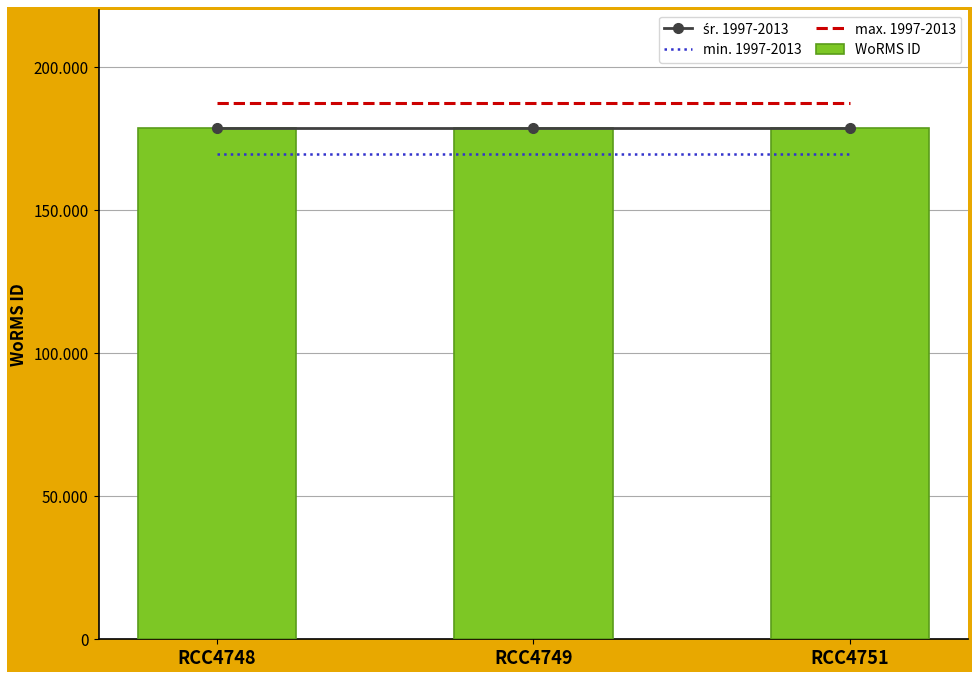

Rank the categories by WoRMS ID value from highest to lowest.

RCC4748, RCC4749, RCC4751